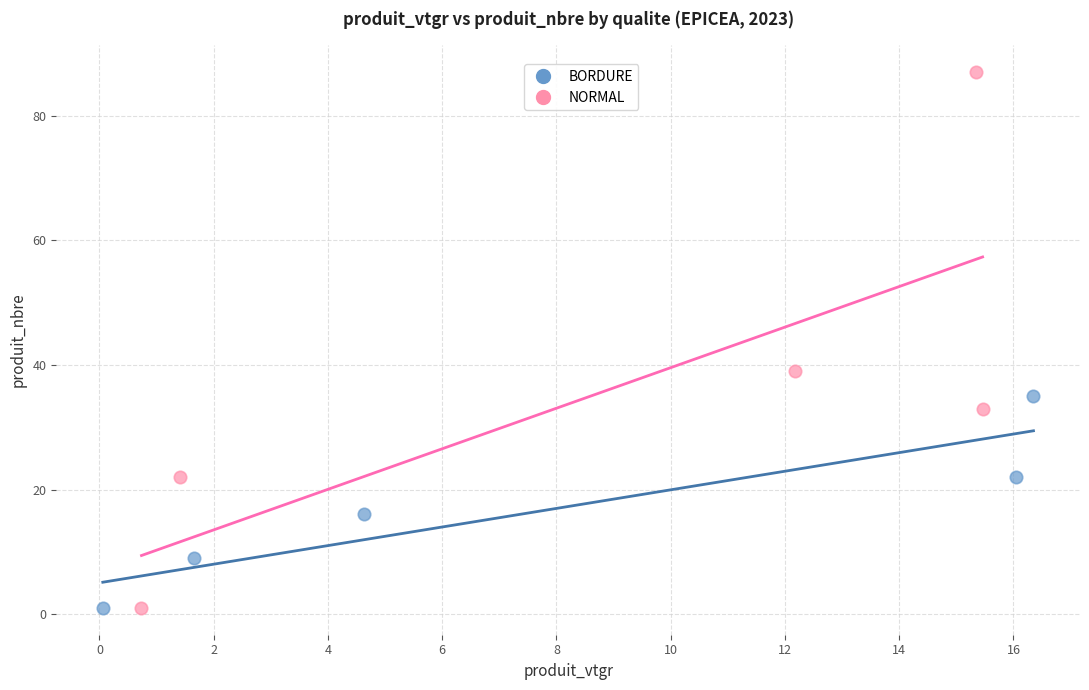

Which series has the widest spread of Y values?

NORMAL